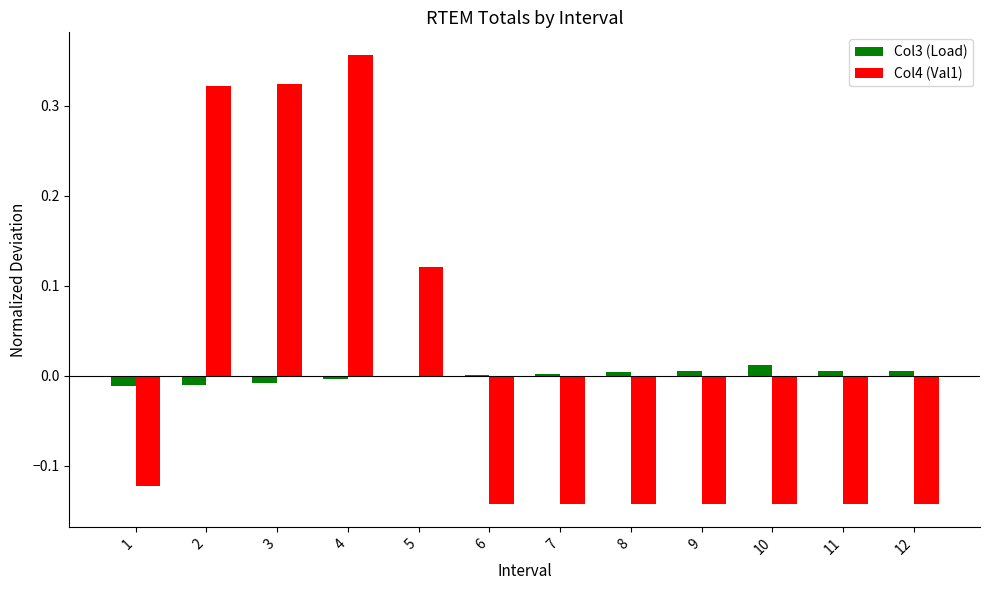

True or false: Col4 (Val1) has a value of -0.3 at 9.

False